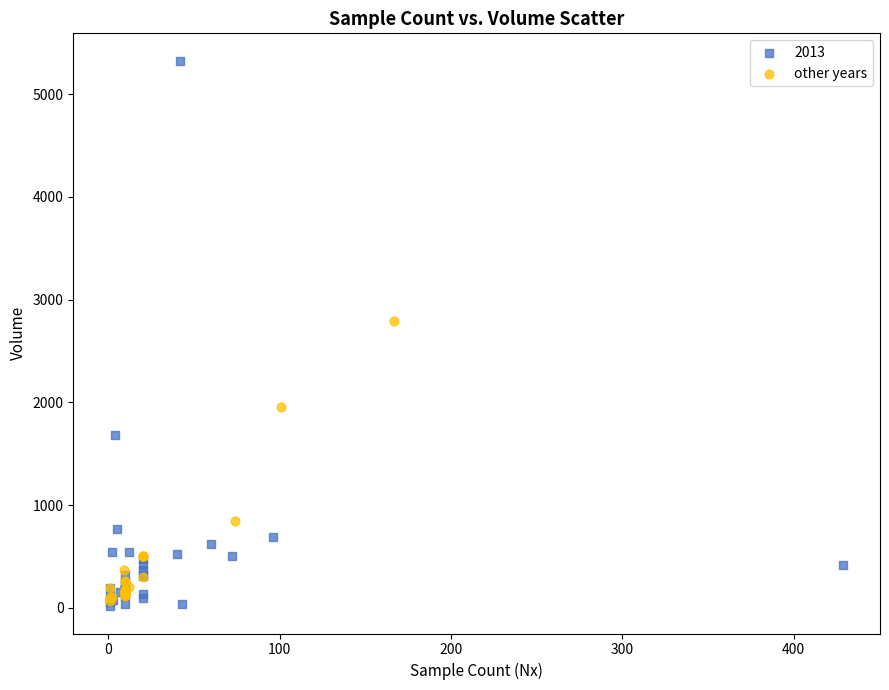

Which series contains the highest Y value?

2013